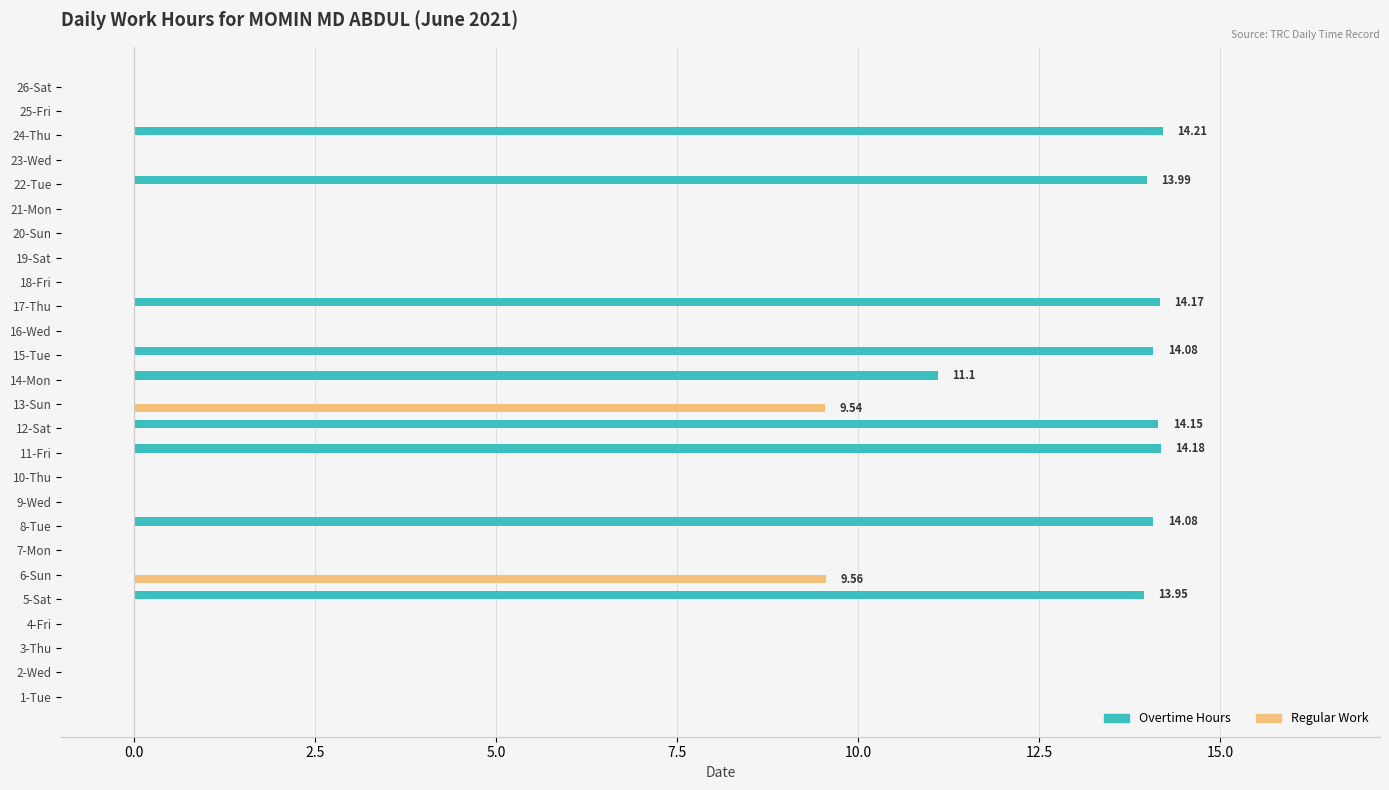

What is the sum of the Regular Work values at 26-Sat and 6-Sun?

9.6